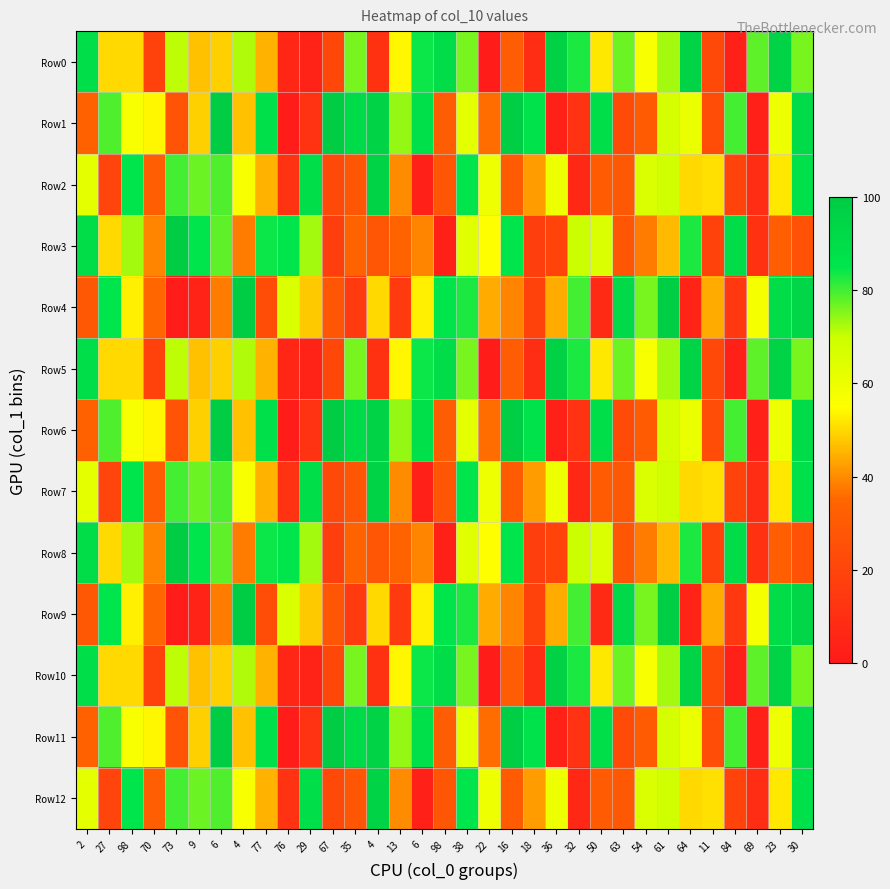

Which series has the largest total across all categories?

Row1